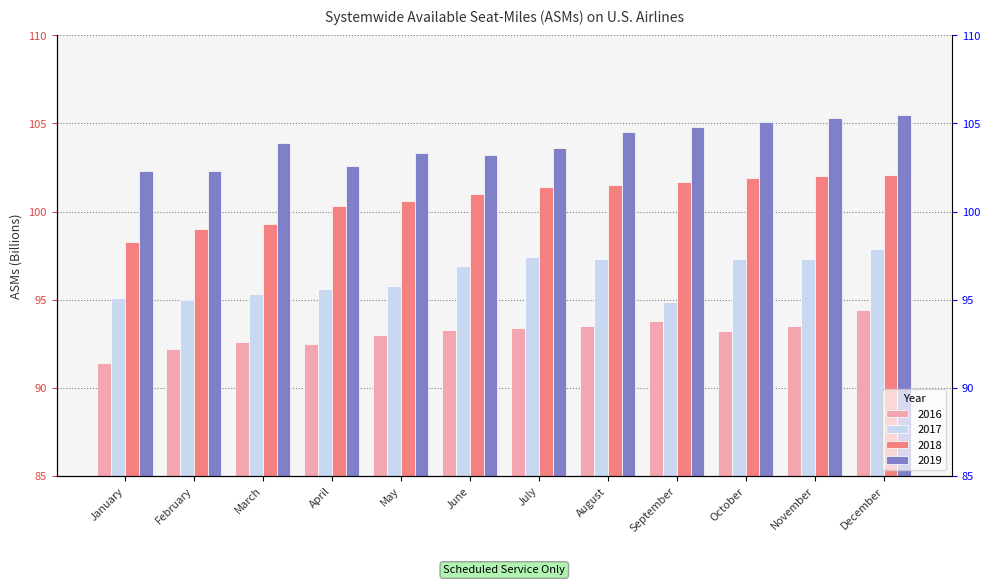

Which series has the largest range (max minus min)?

2018